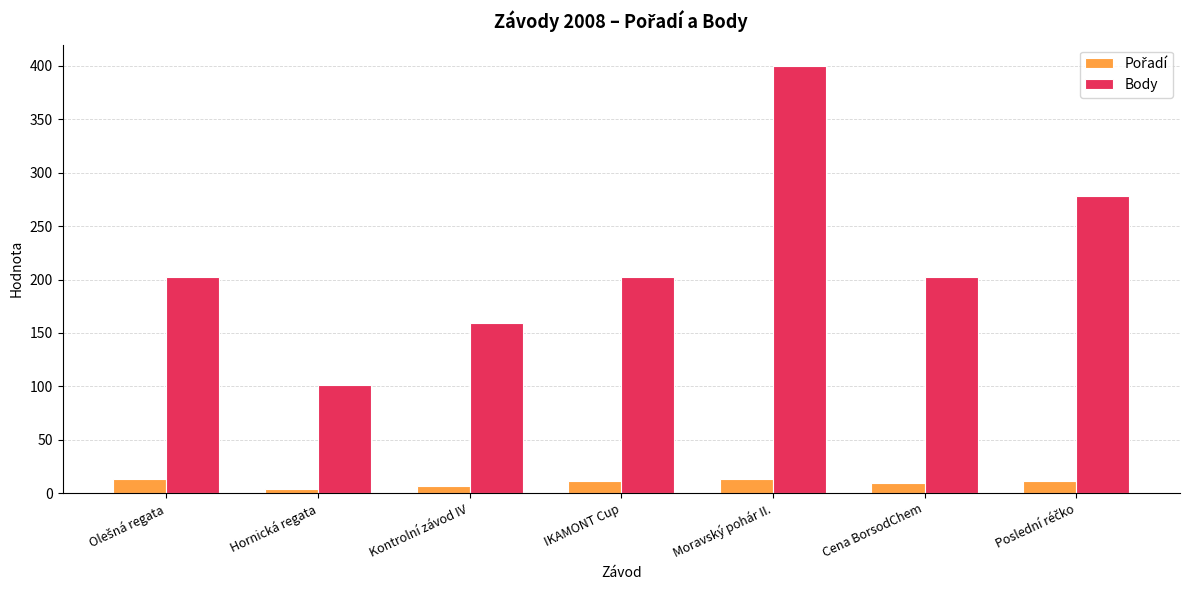

Which series has the widest spread of values?

Body